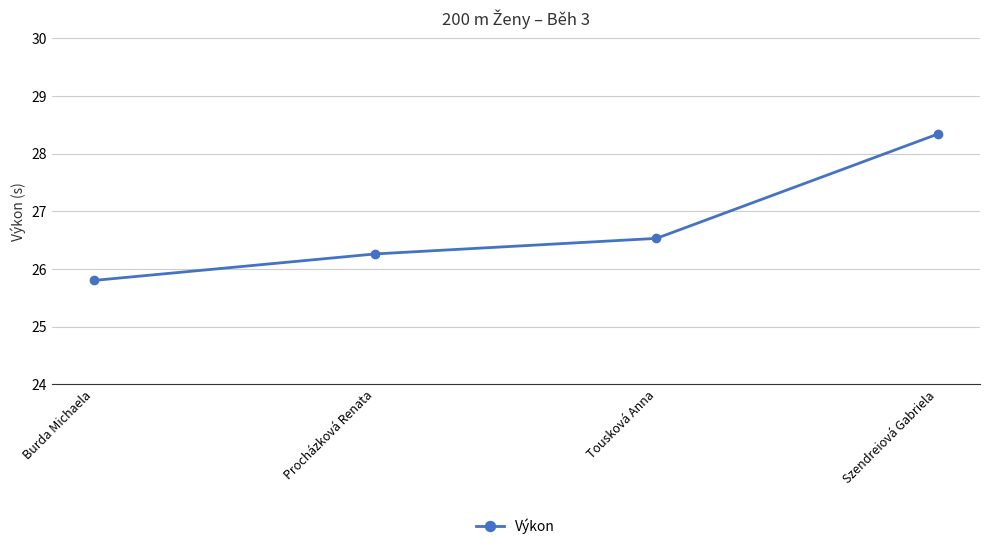

What is the ratio of the value at Burda Michaela to the value at Procházková Renata?

1.0